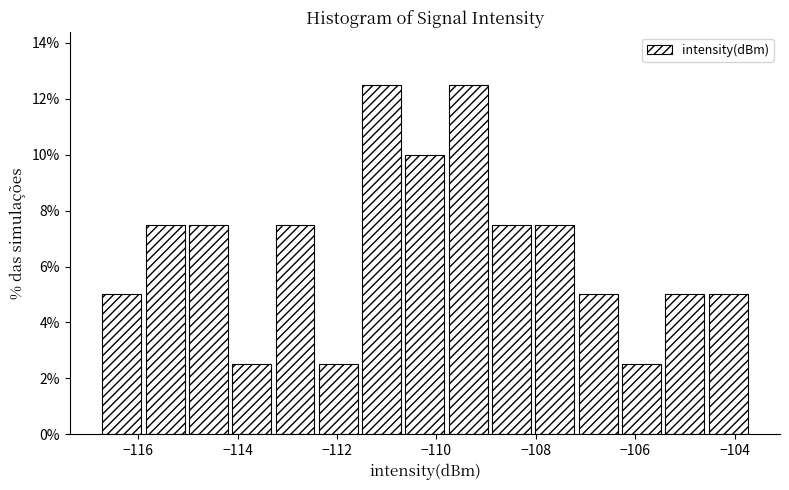

Reading left to right, list every bar in this chart as the range it spans on the x-axis followed by its height. Neither the bar edges nor the heights are printed on the chart, so give them approximately, as read against the axes.

-116.8 to -115.8: 5.0
-115.8 to -115.0: 7.6
-115.0 to -114.2: 7.6
-114.2 to -113.2: 2.6
-113.2 to -112.4: 7.6
-112.4 to -111.6: 2.6
-111.6 to -110.6: 12.6
-110.6 to -109.8: 10.0
-109.8 to -109.0: 12.6
-109.0 to -108.0: 7.6
-108.0 to -107.2: 7.6
-107.2 to -106.4: 5.0
-106.4 to -105.4: 2.6
-105.4 to -104.6: 5.0
-104.6 to -103.6: 5.0